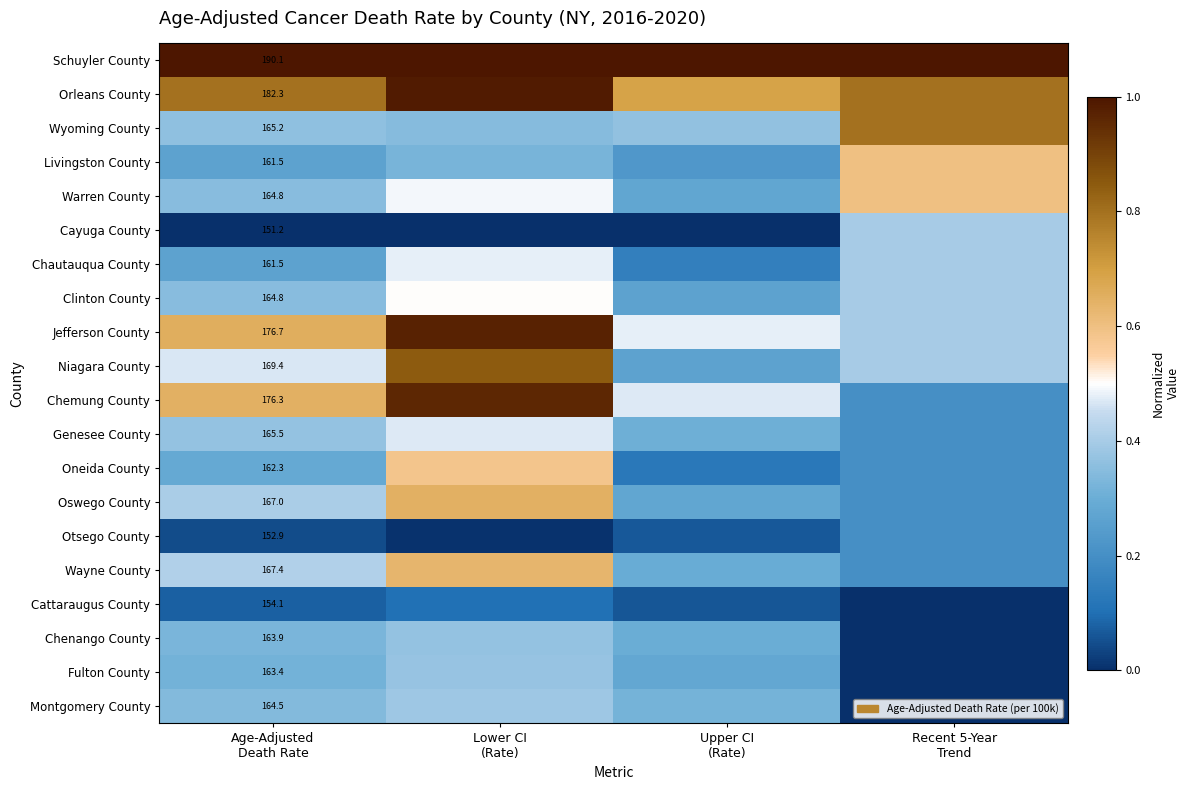

At Age-Adjusted Death Rate, list the series in order from largest to smallest.

Schuyler County, Orleans County, Jefferson County, Chemung County, Niagara County, Wayne County, Oswego County, Genesee County, Wyoming County, Warren County, Clinton County, Montgomery County, Chenango County, Fulton County, Oneida County, Livingston County, Chautauqua County, Cattaraugus County, Otsego County, Cayuga County